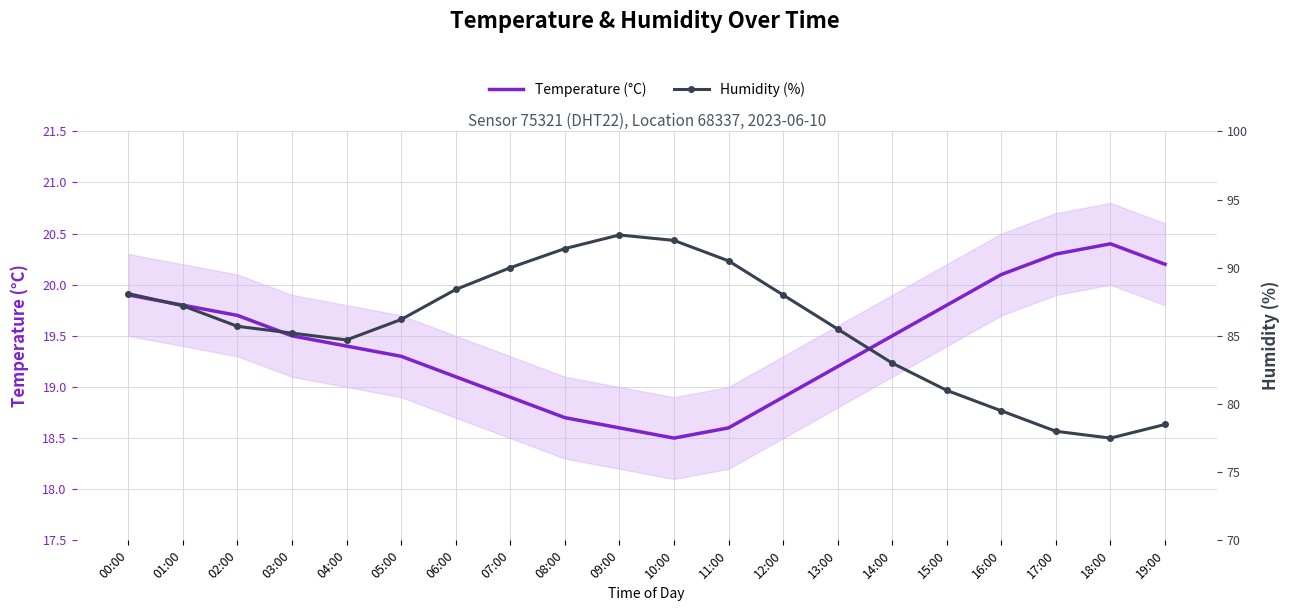

Reading right to left, extract all data points from this chart.

Temperature (°C): 19:00=20.2	18:00=20.4	17:00=20.3	16:00=20.1	15:00=19.8	14:00=19.5	13:00=19.2	12:00=18.9	11:00=18.6	10:00=18.5	09:00=18.6	08:00=18.7	07:00=18.9	06:00=19.1	05:00=19.3	04:00=19.4	03:00=19.5	02:00=19.7	01:00=19.8	00:00=19.9
Humidity (%): 19:00=78.5	18:00=77.5	17:00=78.0	16:00=79.5	15:00=81.0	14:00=83.0	13:00=85.5	12:00=88.0	11:00=90.5	10:00=92.0	09:00=92.4	08:00=91.4	07:00=90.0	06:00=88.4	05:00=86.2	04:00=84.7	03:00=85.2	02:00=85.7	01:00=87.2	00:00=88.1